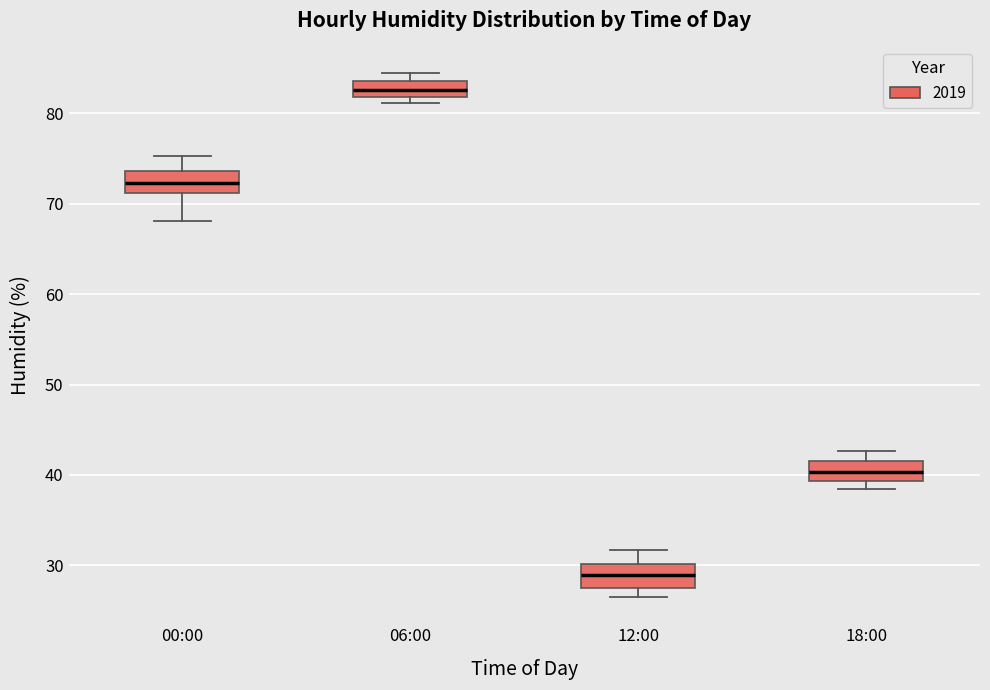

Reading left to right, transcribe this box plot: for each box, give where its median line is, the range the box spans, and where its two whiskers end, as read against the y-axis. The values are not printed on the chart, so give them approximately, as read against the axis.

00:00: median 72, box 71 to 74, whiskers 68 to 75
06:00: median 83, box 82 to 84, whiskers 81 to 85
12:00: median 29, box 28 to 30, whiskers 27 to 32
18:00: median 40, box 39 to 42, whiskers 38 to 43